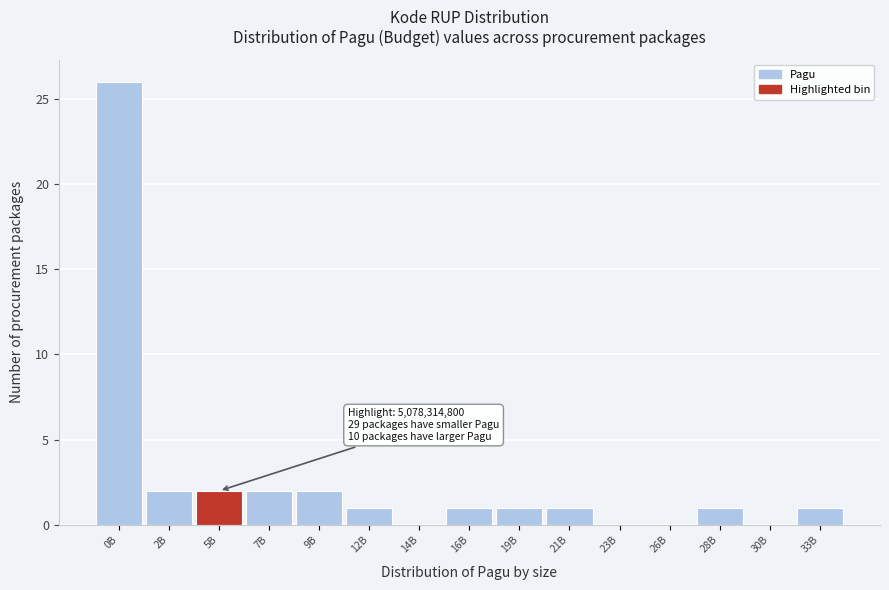

Reading right to left, extract all data points from this chart.

33B=1	30B=0	28B=1	26B=0	23B=0	21B=1	19B=1	16B=1	14B=0	12B=1	9B=2	7B=2	5B=2	2B=2	0B=26